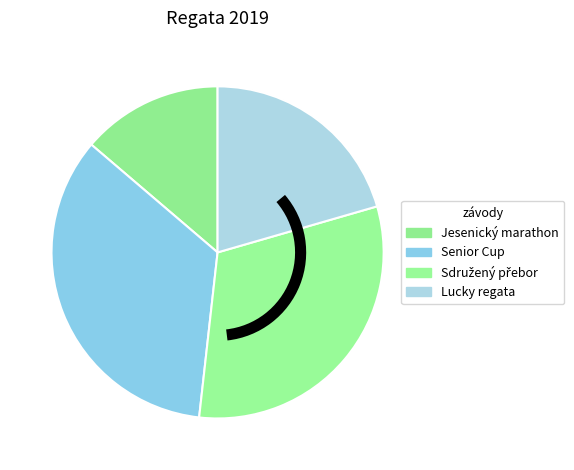

Is there any slice that represents more than half of the pie?

No